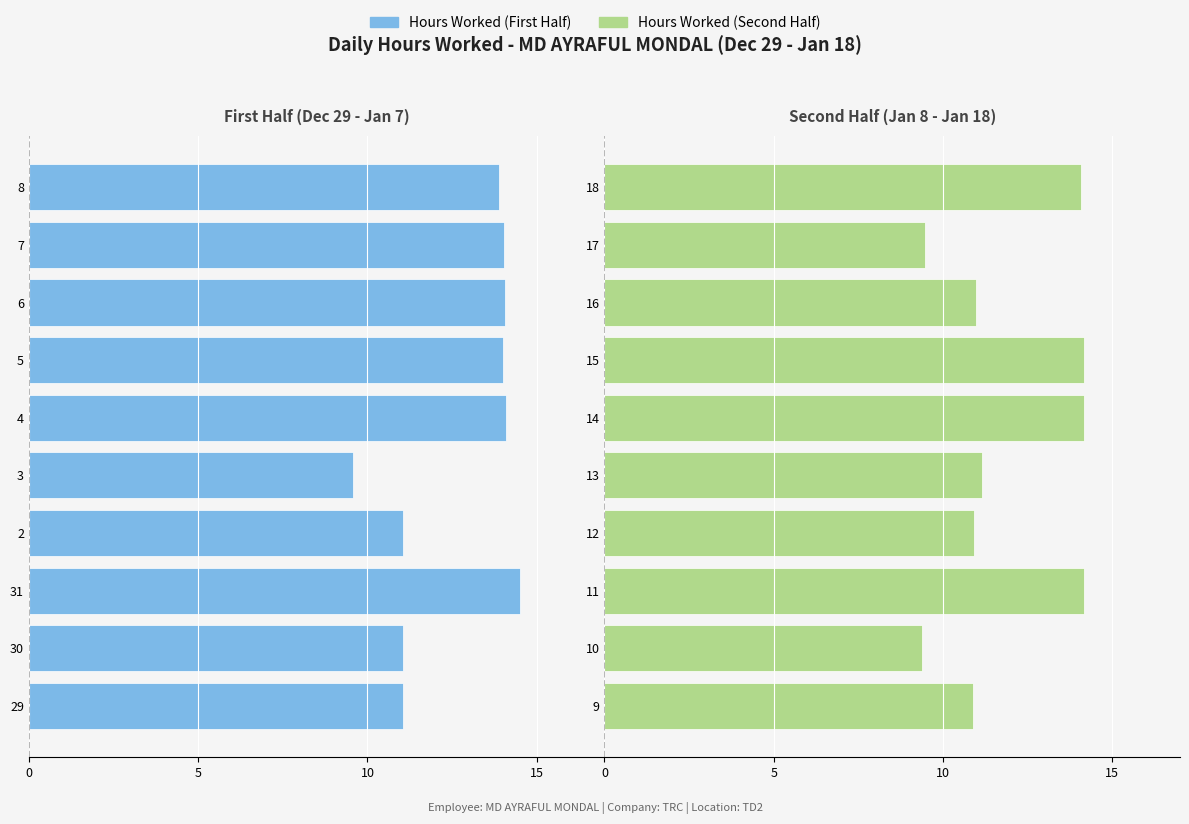

What is the ratio of the value at 11 to the value at 15?

1.0